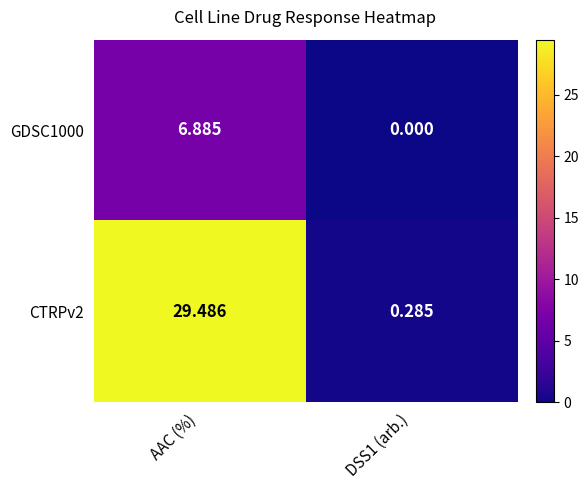

Where does the CTRPv2 series first go above 29?

AAC (%)